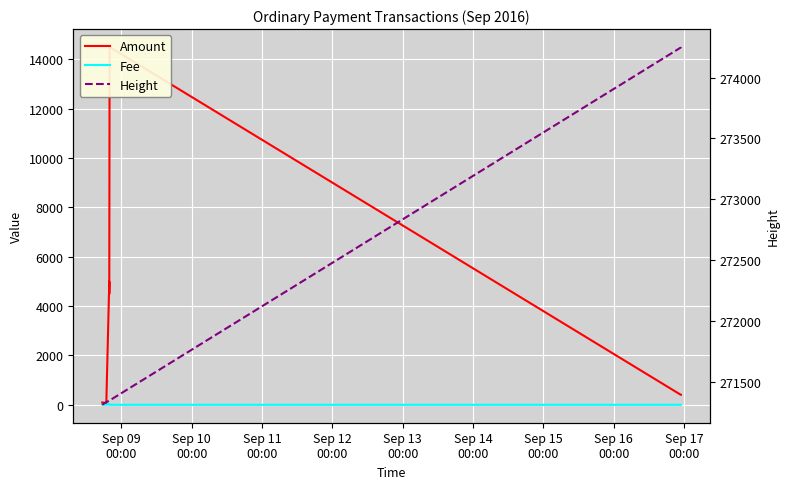

What is the difference between the Amount values at Sep 09
00:00 and Sep 13
00:00?

4901